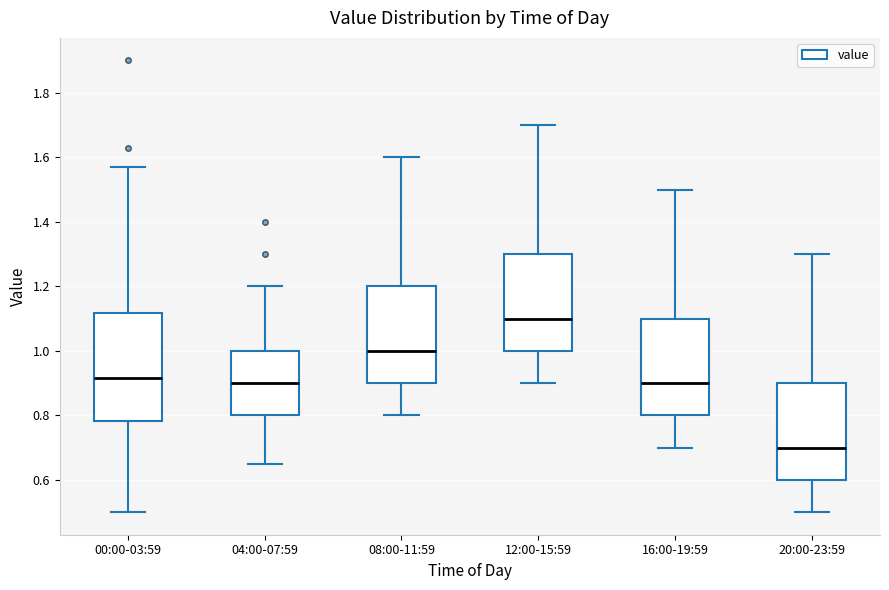

Where is the lower edge of the box for 00:00-03:59 on the y-axis? The values are not printed on the chart, so give them approximately, as read against the axis.

0.78